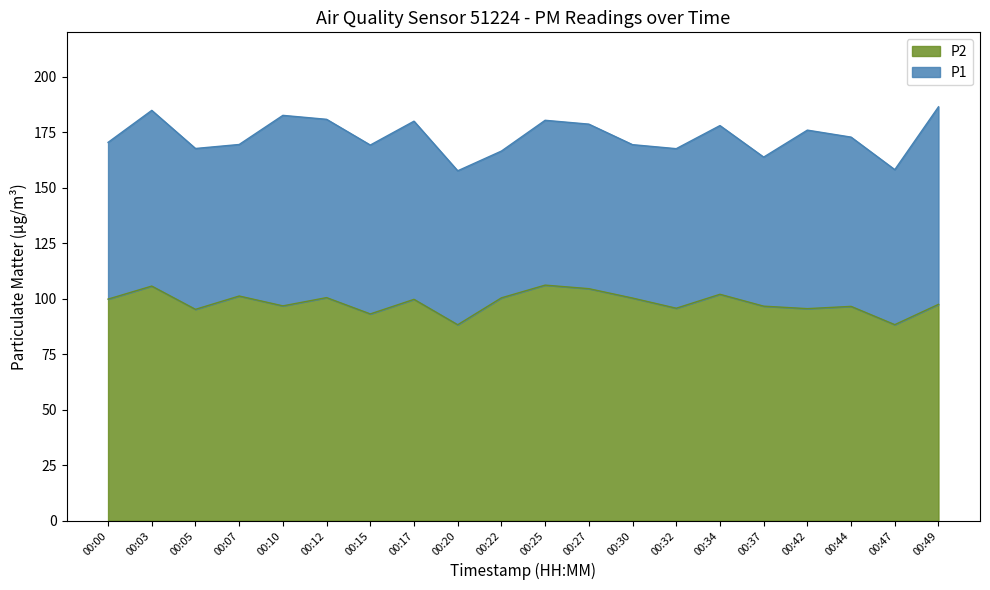

True or false: P1 and P2 cross at least once.

False